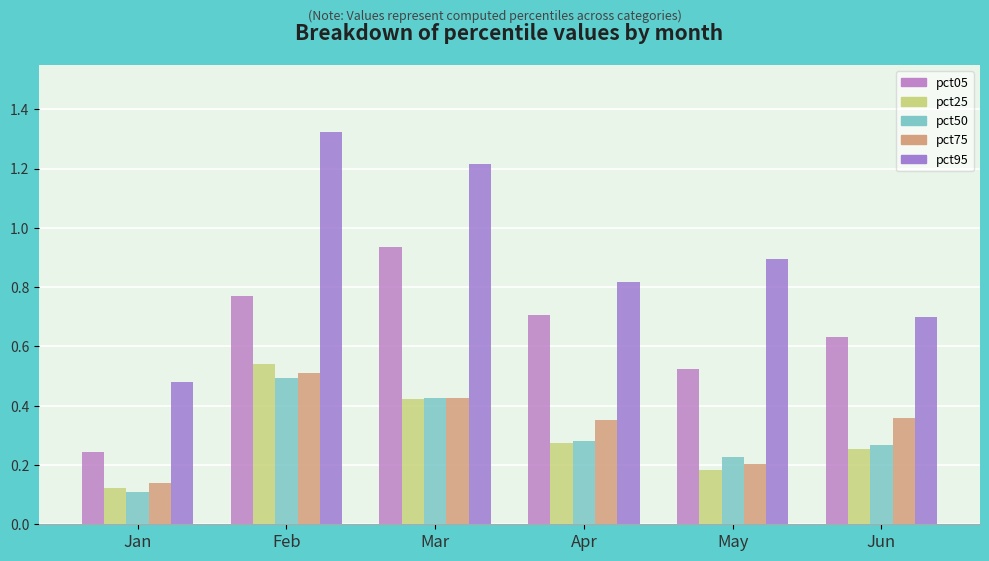

What is the difference between the second highest and minimum values in the pct05 series?

0.5